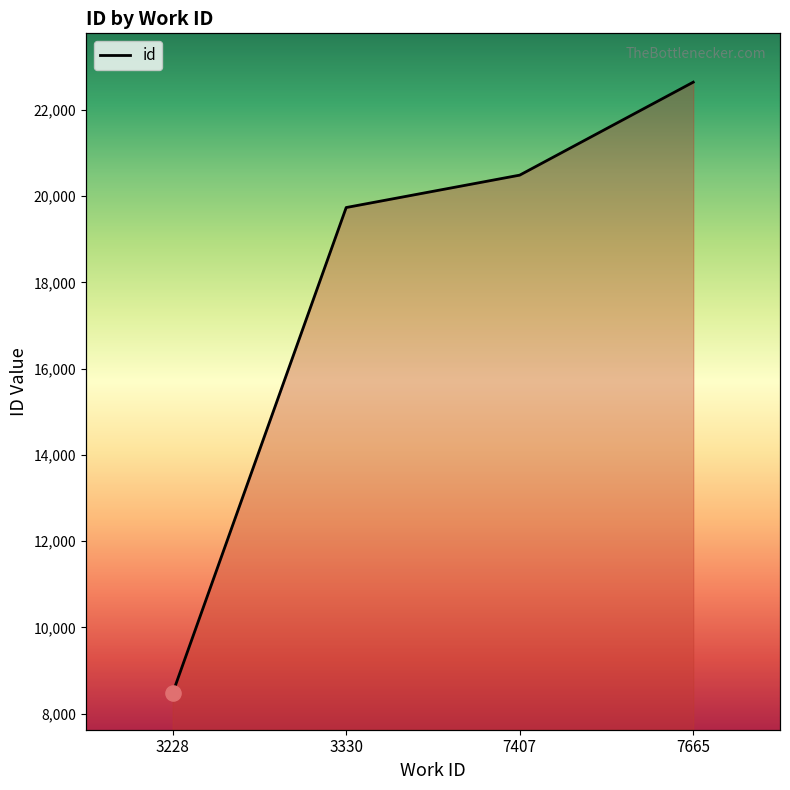

Between 7665 and 7407, which is larger?

7665